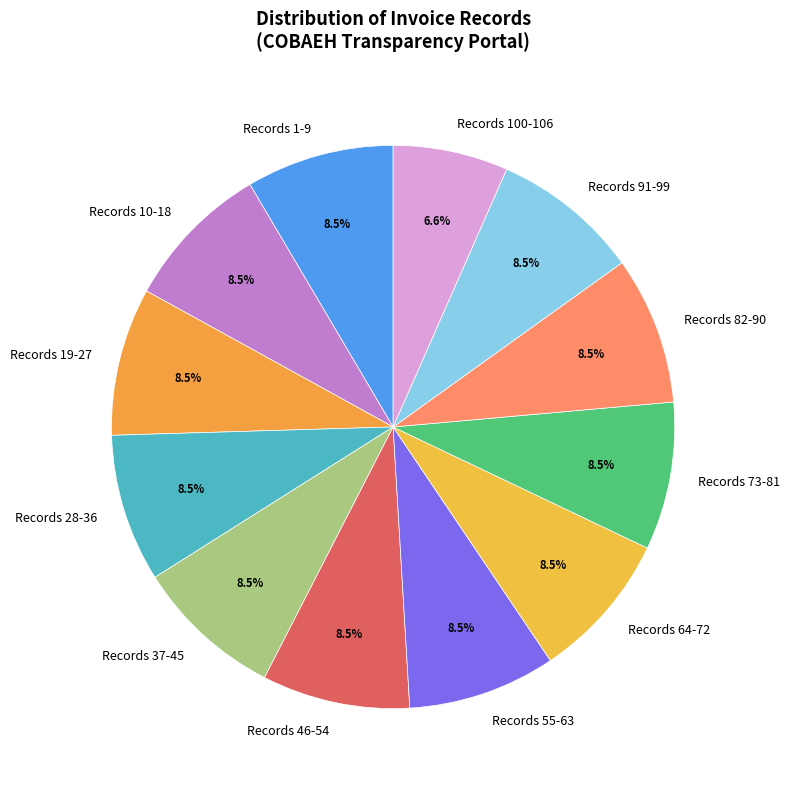

Is there a majority slice in this chart?

No